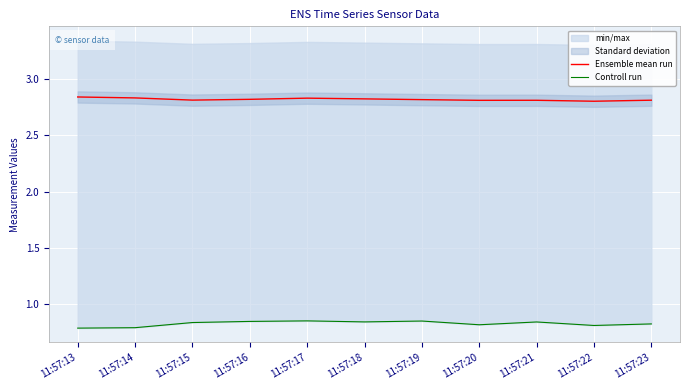

What is the difference between the Controll run values at 11:57:14 and 11:57:16?

0.1